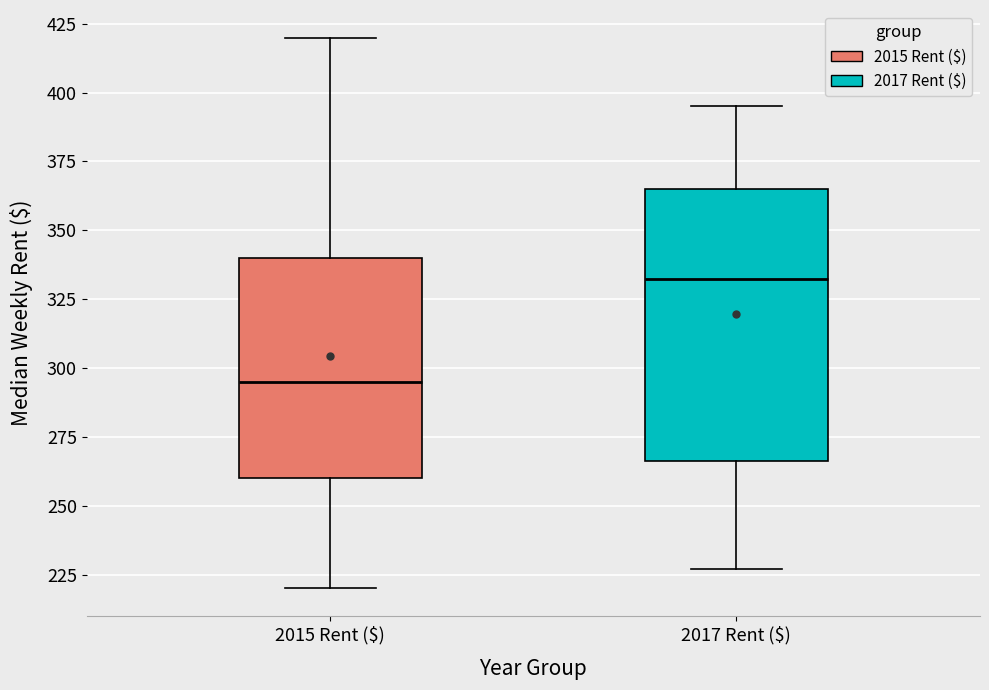

Comparing the boxes themselves (not the whiskers), which one is the tallest?

2017 Rent ($)